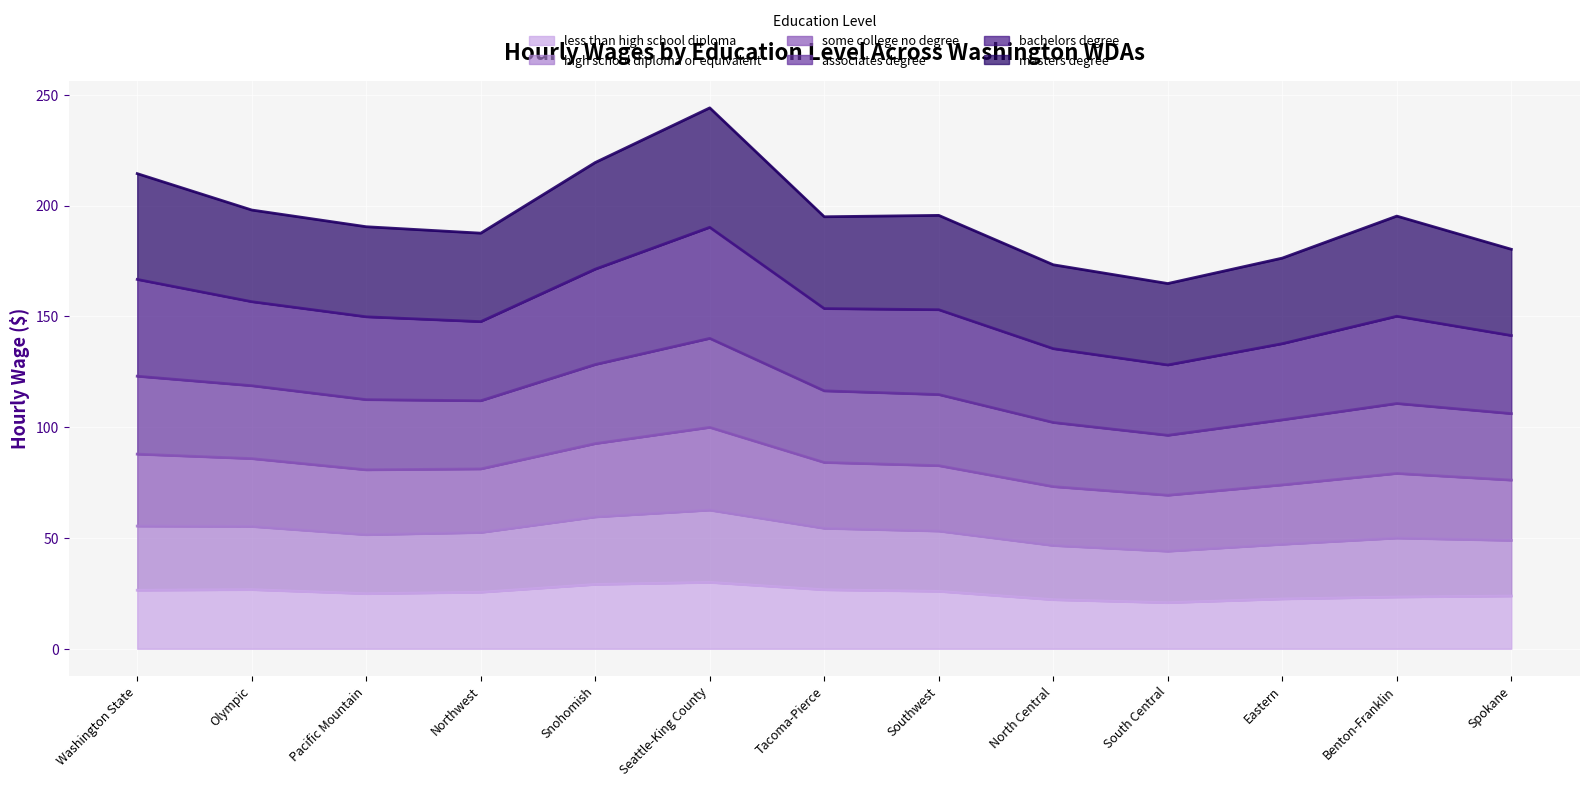

What is the total value across all series at Washington State?

214.4